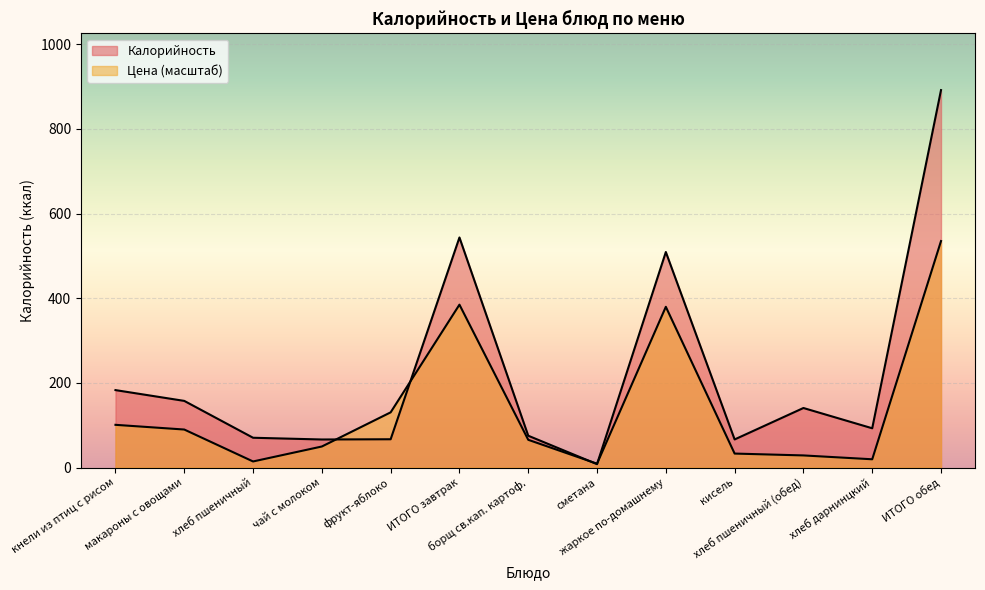

The Цена series shows 65.4 at борщ св.кап. картоф.. True or false?

True